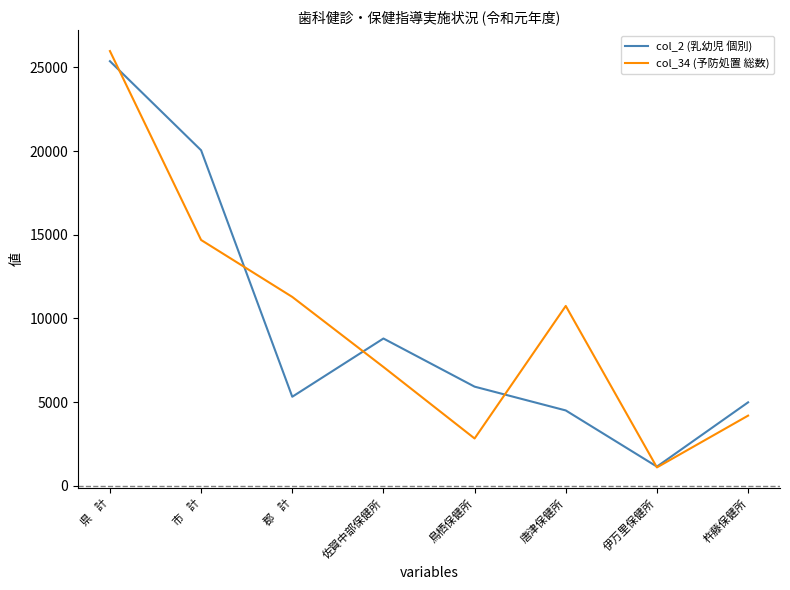

At which label is col_2 (乳幼児 個別) closest to 13257?

佐賀中部保健所